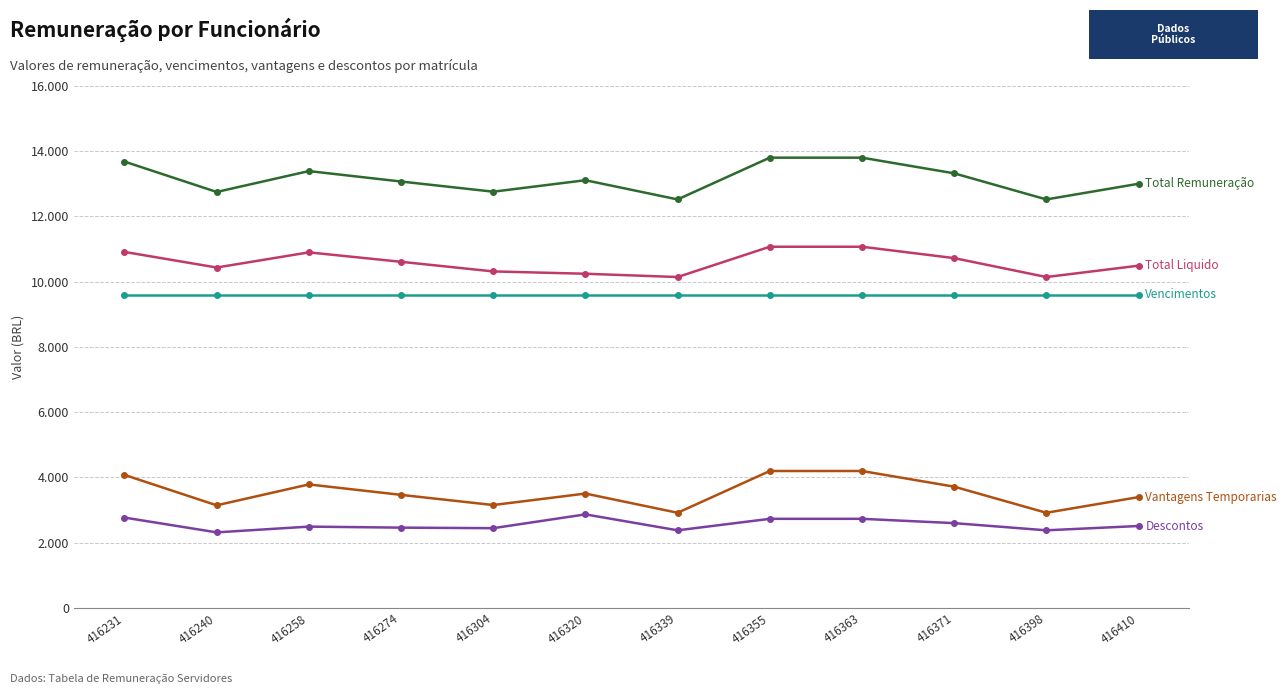

Is this an area chart (filled region under the line)?

No